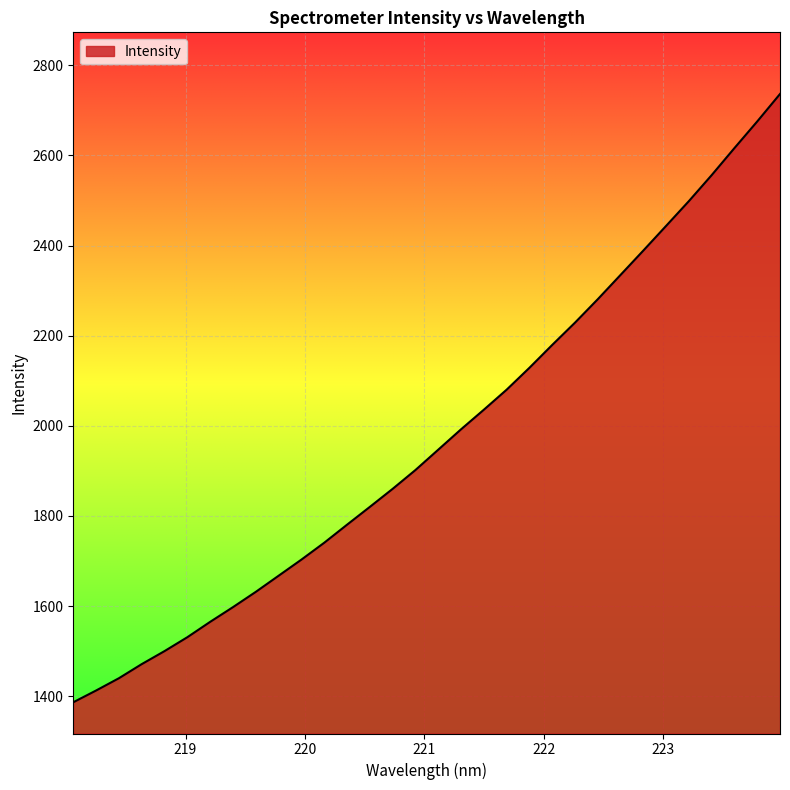

What is the smallest value displayed?

1386.6